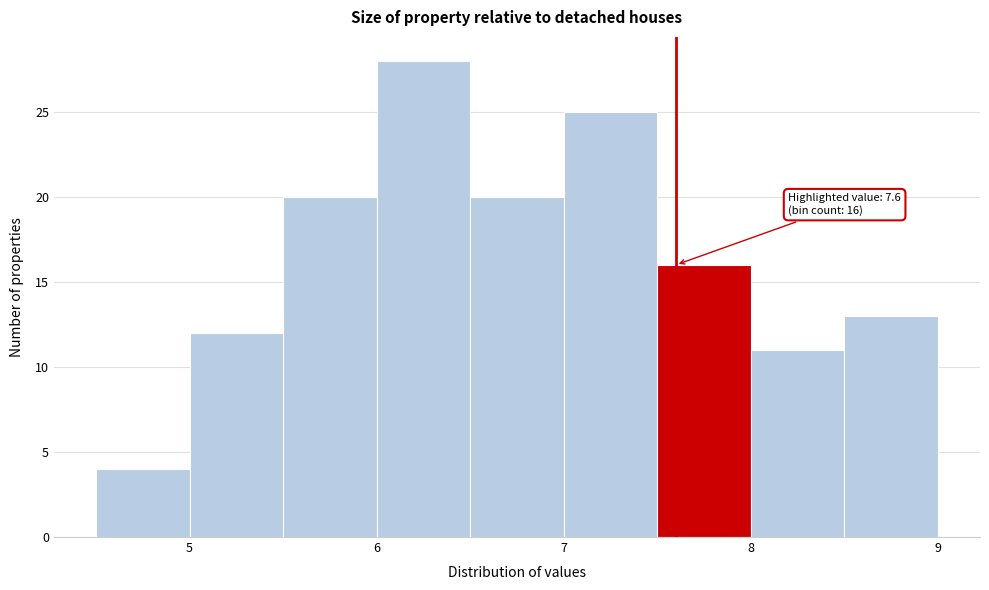

Over which range of the x-axis is the bar tallest?

6.0 to 6.5